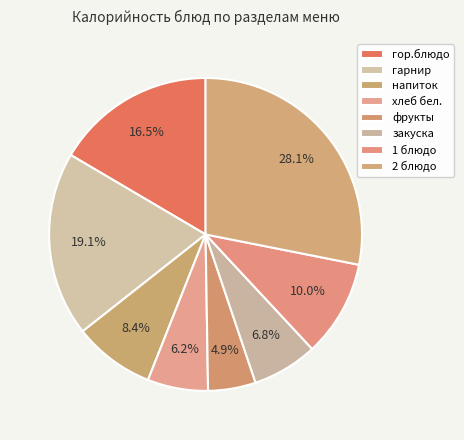

What percentage do 2 блюдо and фрукты together represent?

33.0%